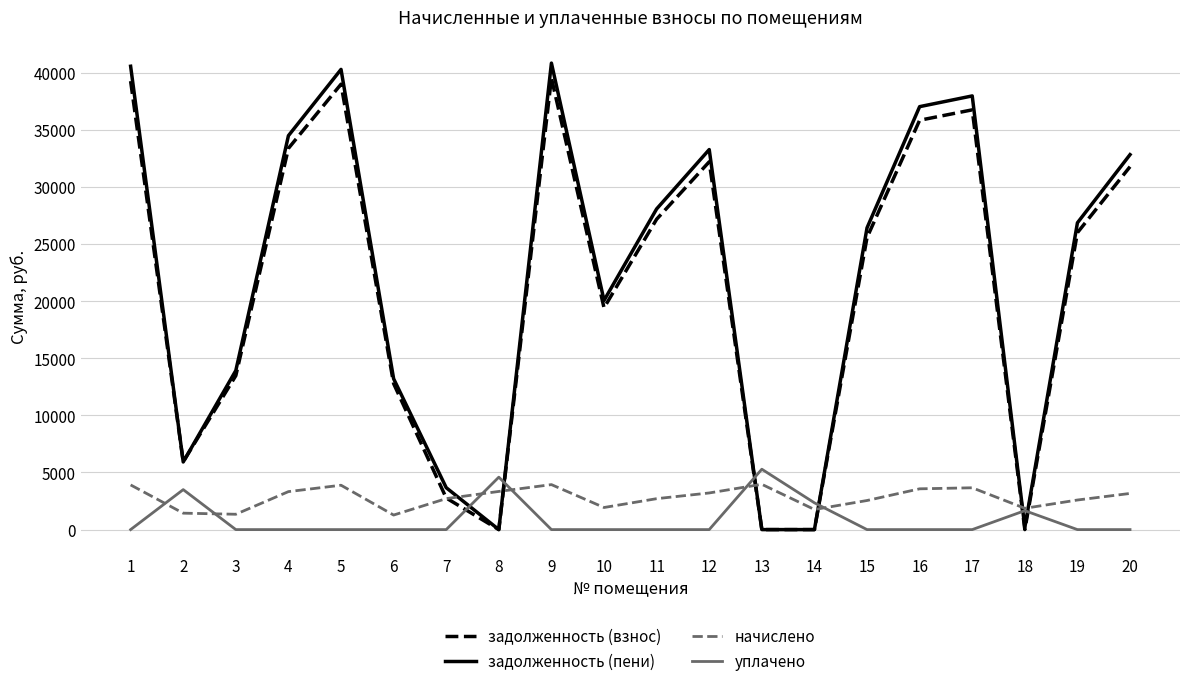

The value of уплачено at 14 is 2344.0. True or false?

True